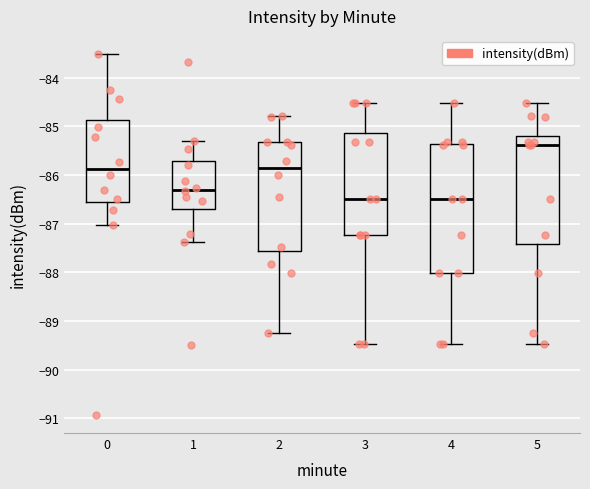

Reading left to right, transcribe this box plot: for each box, give where its median line is, the range the box spans, and where its two whiskers end, as read against the y-axis. The values are not printed on the chart, so give them approximately, as read against the axis.

0: median -85.9, box -86.6 to -84.9, whiskers -87.0 to -83.5
1: median -86.3, box -86.7 to -85.7, whiskers -87.4 to -85.3
2: median -85.8, box -87.6 to -85.3, whiskers -89.2 to -84.8
3: median -86.5, box -87.2 to -85.1, whiskers -89.5 to -84.5
4: median -86.5, box -88.0 to -85.4, whiskers -89.5 to -84.5
5: median -85.4, box -87.4 to -85.2, whiskers -89.5 to -84.5